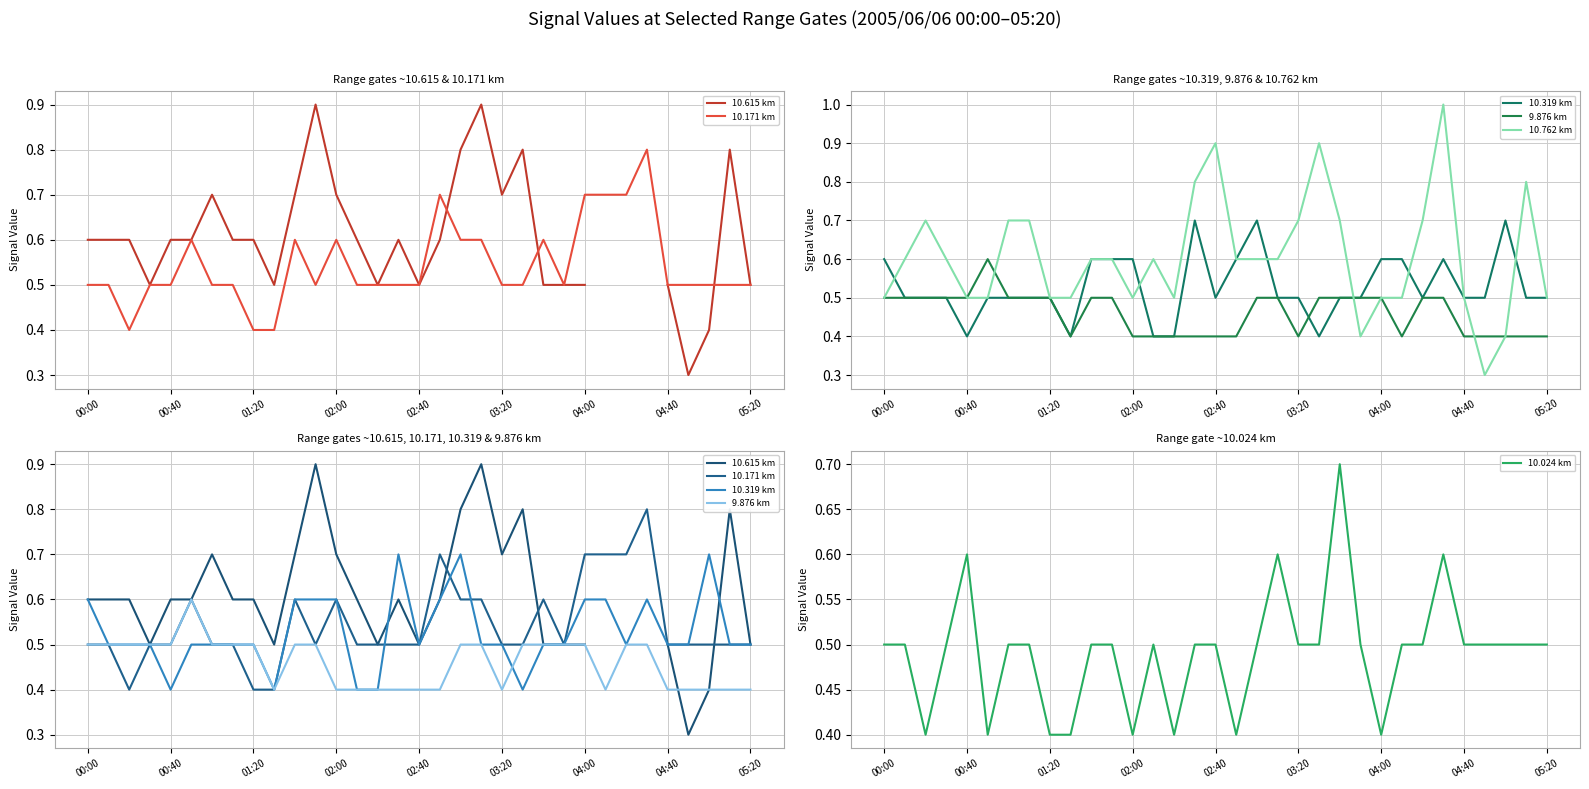

What is the minimum value for 10.762 km?

0.3